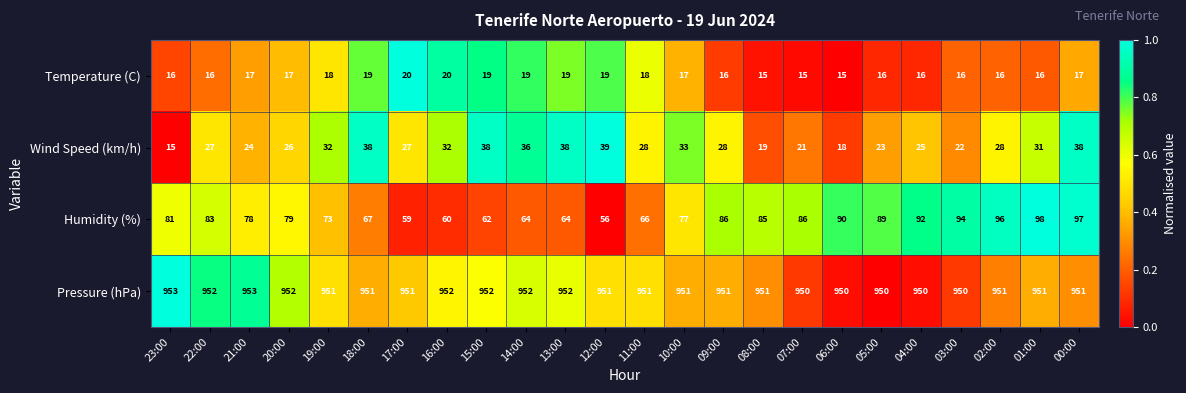

Which series has the widest spread of values?

Humidity (%)